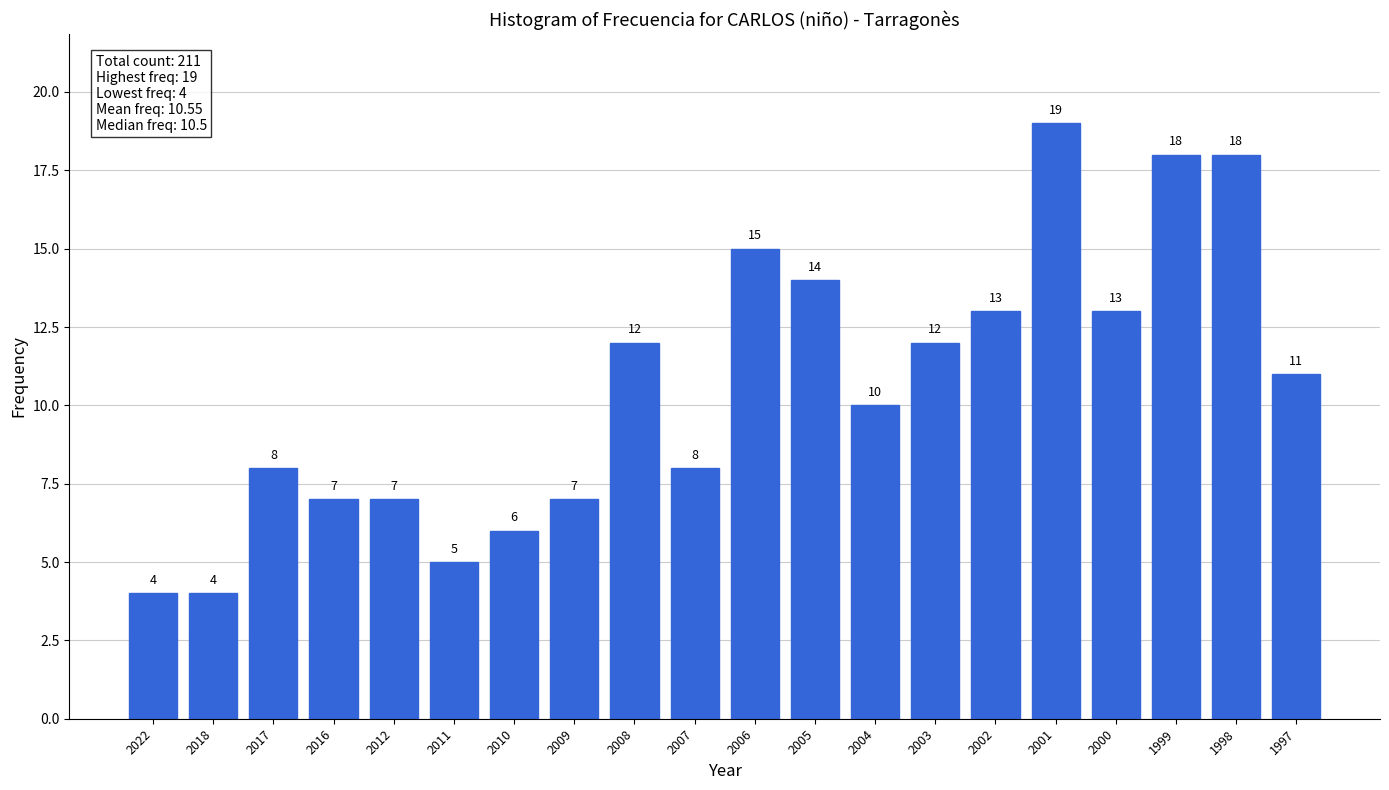

Reading left to right, extract all data points from this chart.

4	4	8	7	7	5	6	7	12	8	15	14	10	12	13	19	13	18	18	11